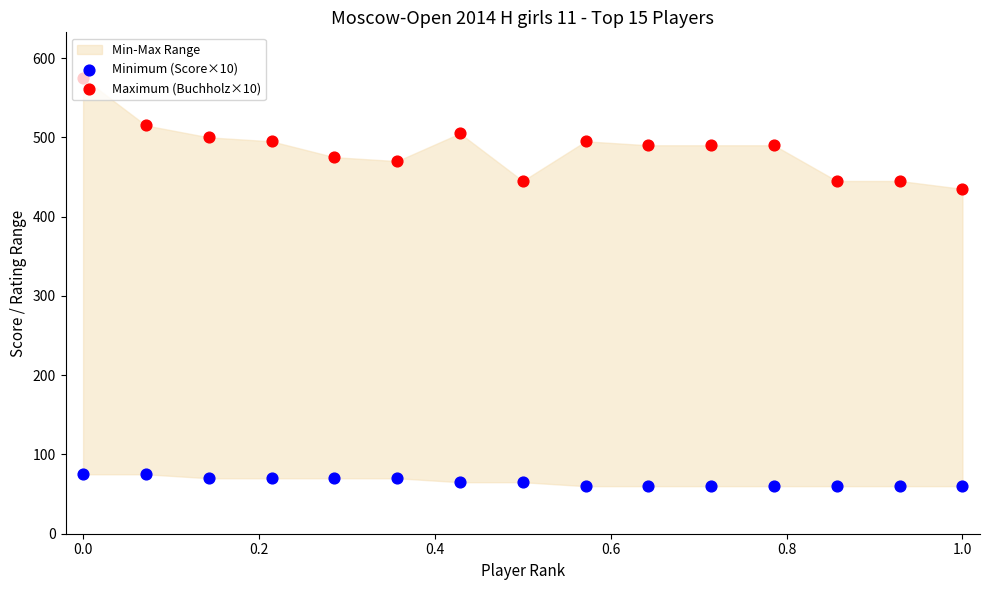

Which series contains the highest Y value?

Maximum (Buchholz×10)